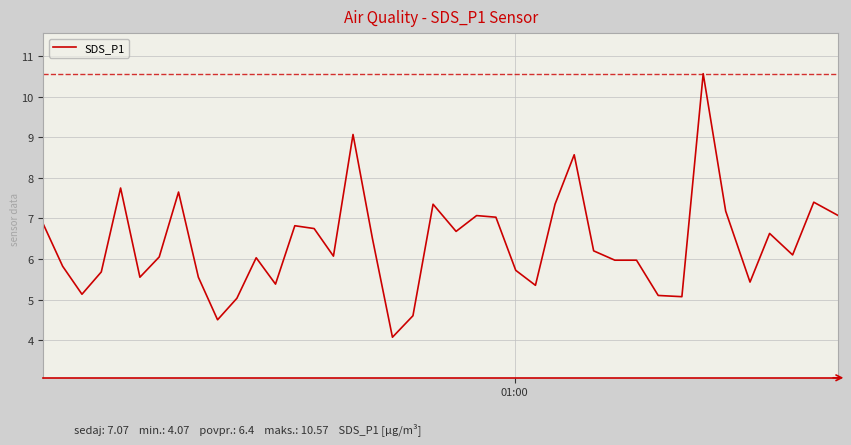

Count the number of categories in the chart.

40